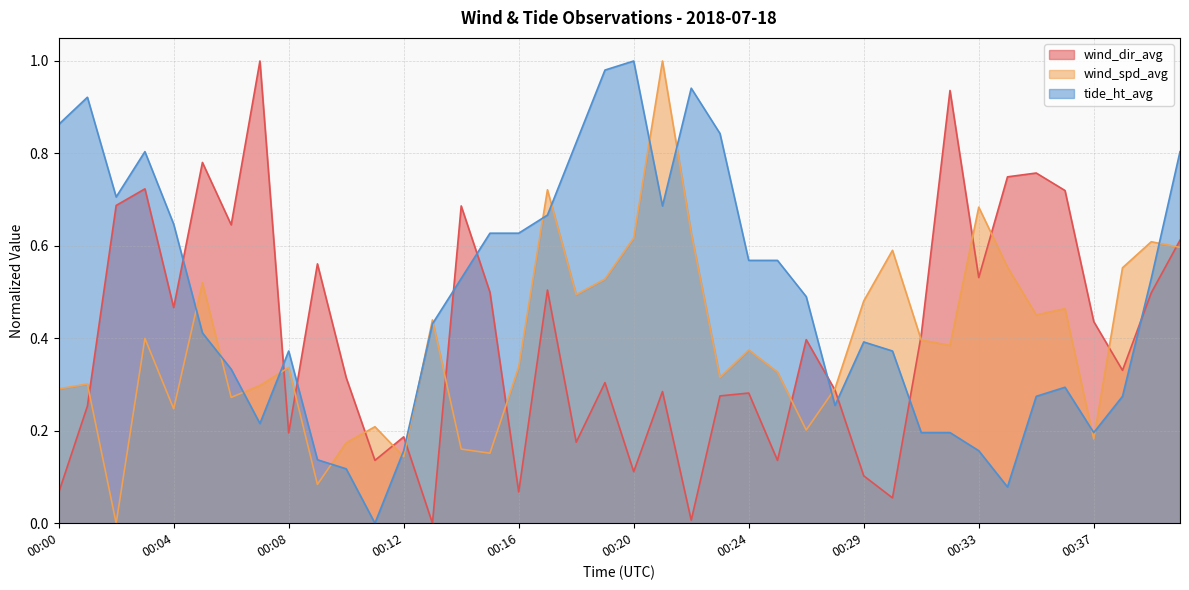

Reading right to left, list all the values displayed in this chart.

wind_spd_avg: 00:40=0.6	00:39=0.6	00:38=0.6	00:37=0.2	00:36=0.5	00:35=0.5	00:34=0.6	00:33=0.7	00:32=0.4	00:31=0.4	00:30=0.6	00:29=0.5	00:28=0.3	00:26=0.2	00:25=0.3	00:24=0.4	00:23=0.3	00:22=0.6	00:21=1.0	00:20=0.6	00:19=0.5	00:18=0.5	00:17=0.7	00:16=0.3	00:15=0.2	00:14=0.2	00:13=0.4	00:12=0.1	00:11=0.2	00:10=0.2	00:09=0.1	00:08=0.3	00:07=0.3	00:06=0.3	00:05=0.5	00:04=0.2	00:03=0.4	00:02=0.0	00:01=0.3	00:00=0.3
tide_ht_avg: 00:40=0.8	00:39=0.5	00:38=0.3	00:37=0.2	00:36=0.3	00:35=0.3	00:34=0.1	00:33=0.2	00:32=0.2	00:31=0.2	00:30=0.4	00:29=0.4	00:28=0.3	00:26=0.5	00:25=0.6	00:24=0.6	00:23=0.8	00:22=0.9	00:21=0.7	00:20=1.0	00:19=1.0	00:18=0.8	00:17=0.7	00:16=0.6	00:15=0.6	00:14=0.5	00:13=0.4	00:12=0.2	00:11=0.0	00:10=0.1	00:09=0.1	00:08=0.4	00:07=0.2	00:06=0.3	00:05=0.4	00:04=0.6	00:03=0.8	00:02=0.7	00:01=0.9	00:00=0.9
wind_dir_avg: 00:40=0.6	00:39=0.5	00:38=0.3	00:37=0.4	00:36=0.7	00:35=0.8	00:34=0.7	00:33=0.5	00:32=0.9	00:31=0.4	00:30=0.1	00:29=0.1	00:28=0.3	00:26=0.4	00:25=0.1	00:24=0.3	00:23=0.3	00:22=0.0	00:21=0.3	00:20=0.1	00:19=0.3	00:18=0.2	00:17=0.5	00:16=0.1	00:15=0.5	00:14=0.7	00:13=0.0	00:12=0.2	00:11=0.1	00:10=0.3	00:09=0.6	00:08=0.2	00:07=1.0	00:06=0.6	00:05=0.8	00:04=0.5	00:03=0.7	00:02=0.7	00:01=0.3	00:00=0.1